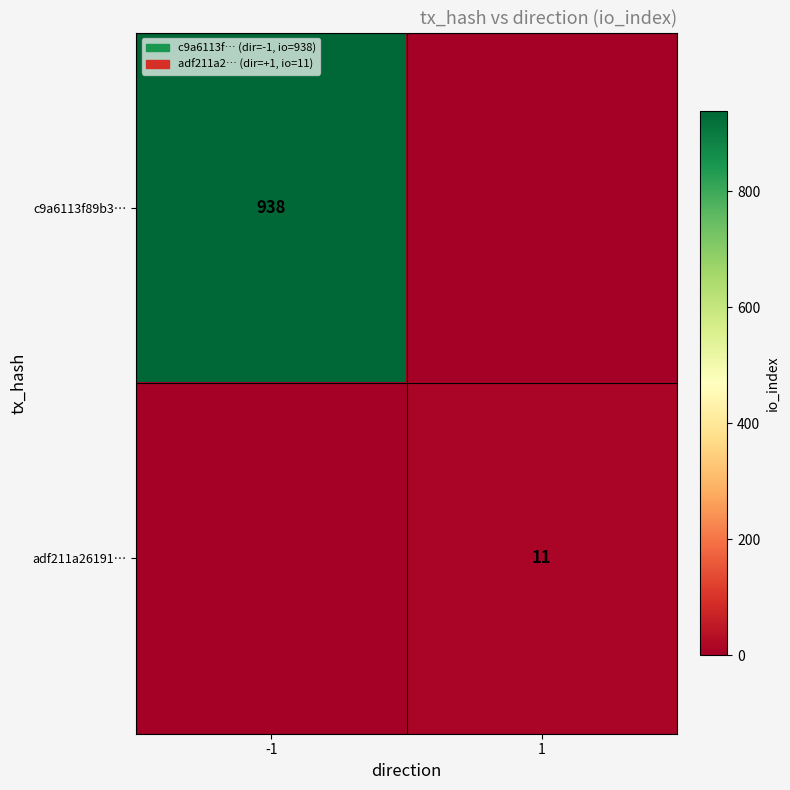

True or false: adf211a26191… has a value of 19 at 1.

False